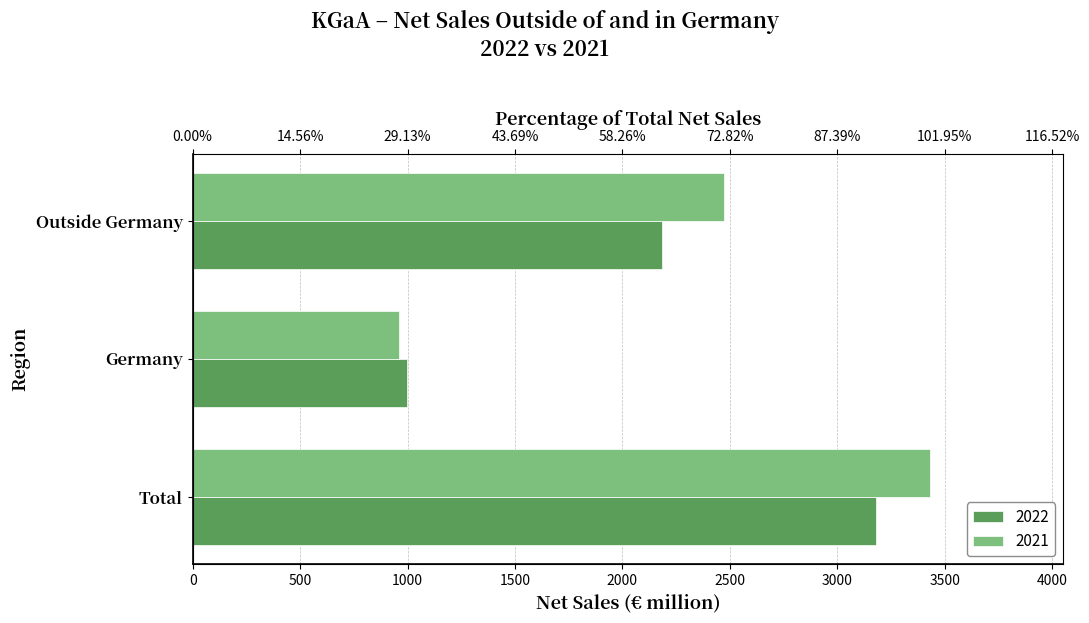

List the series in order of their overall mean, lowest first.

2022, 2021